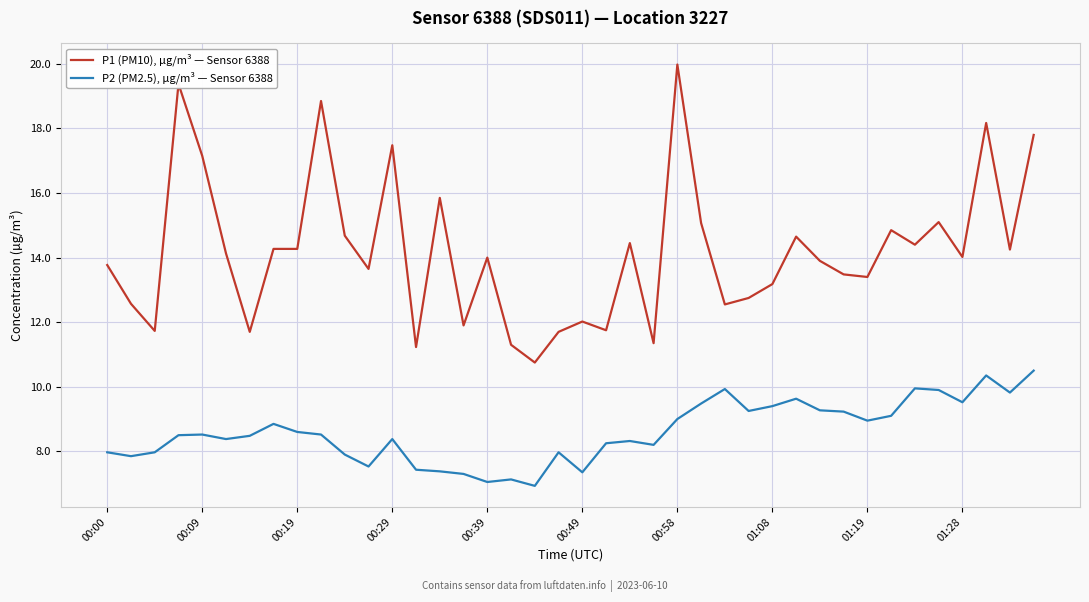

True or false: P1 (PM10), µg/m³ — Sensor 6388 and P2 (PM2.5), µg/m³ — Sensor 6388 cross at least once.

False